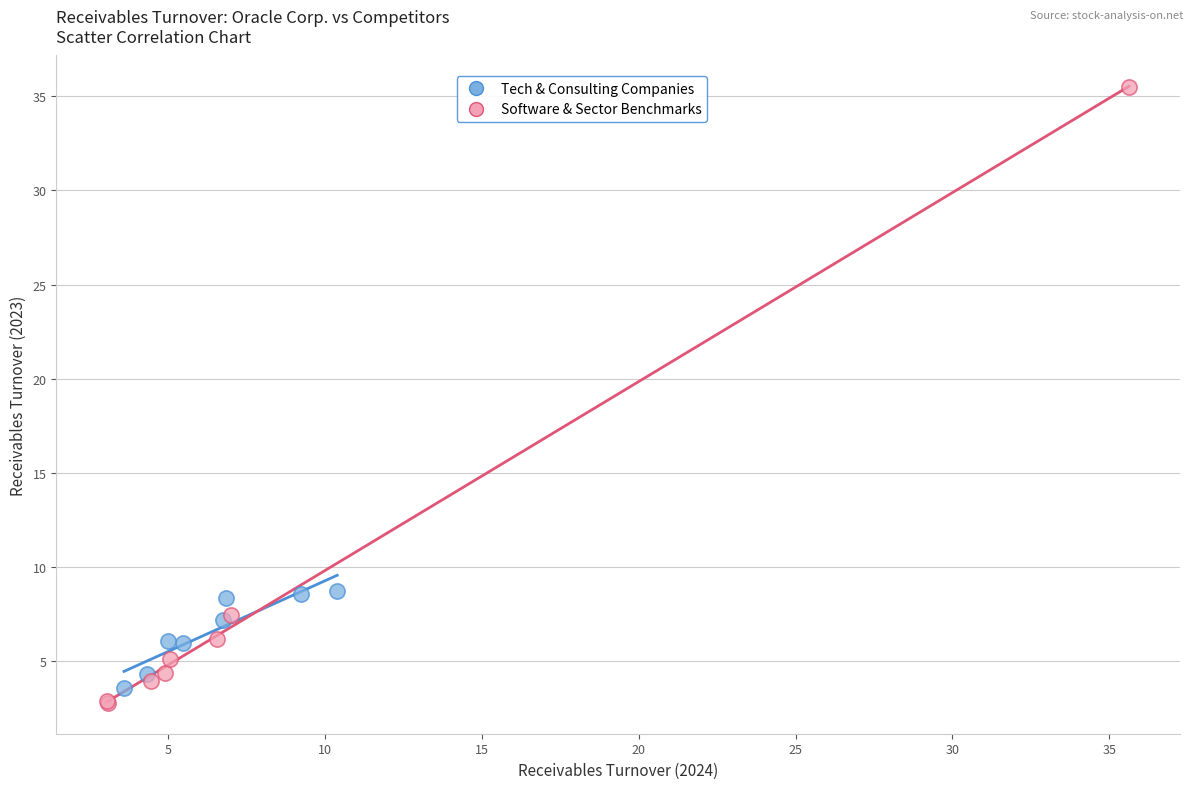

Which series reaches the maximum Y coordinate?

Software & Sector Benchmarks